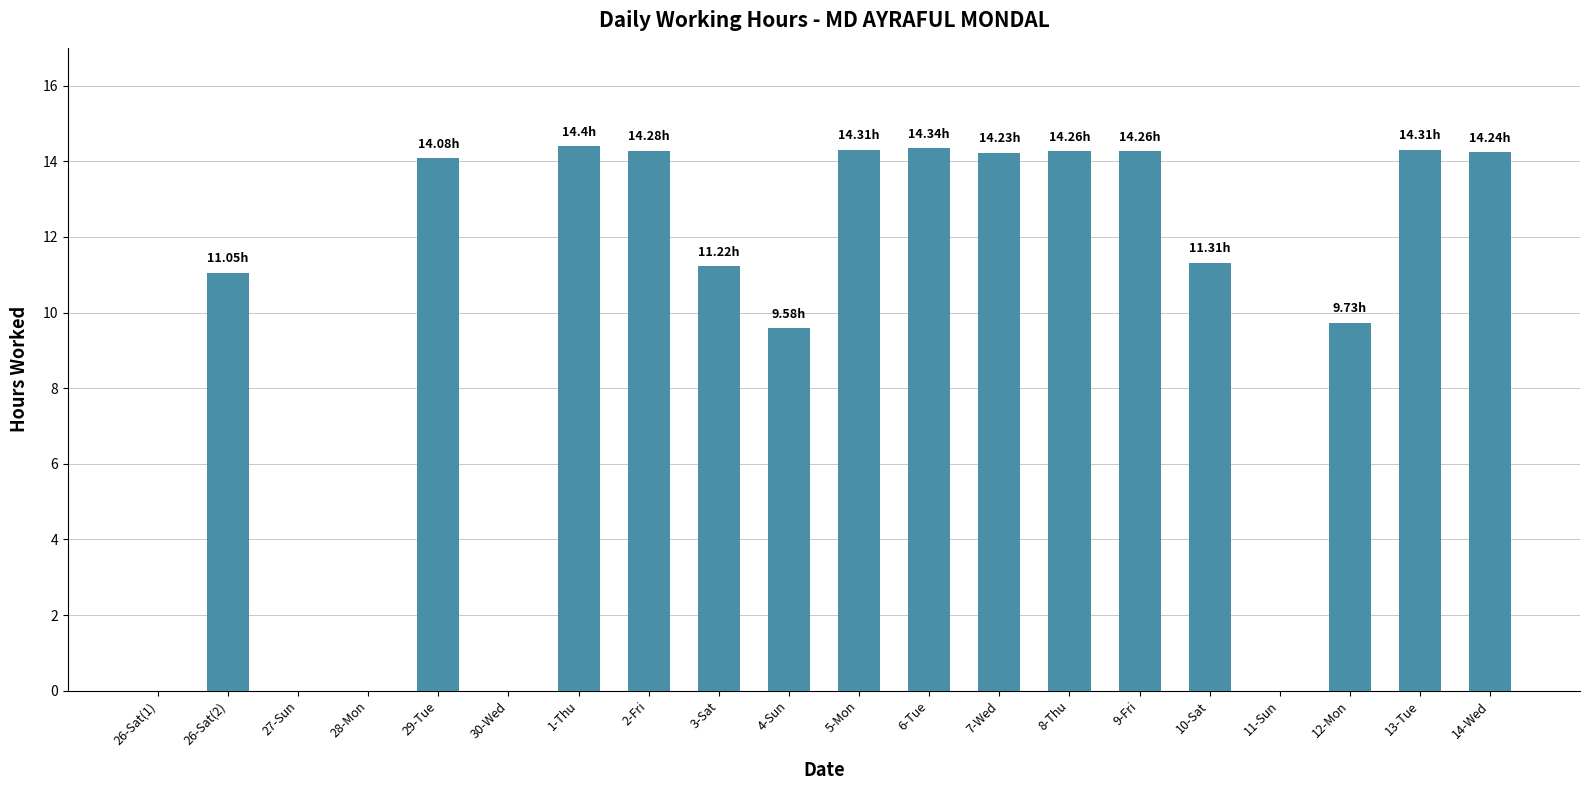

Count the number of categories in the chart.

20